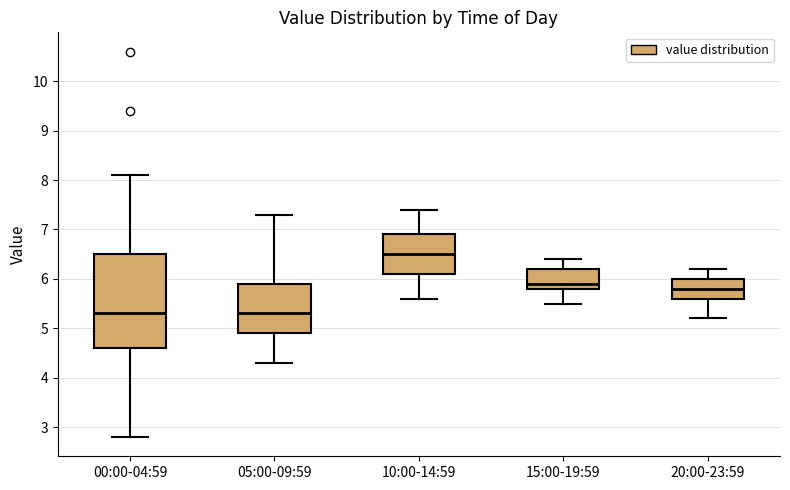

Which box has the highest median line?

10:00-14:59